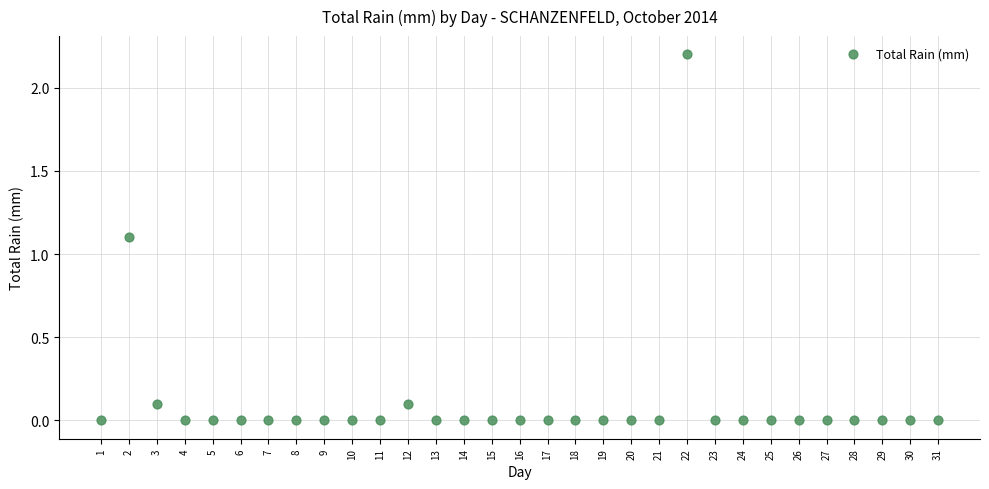

What is the range of Y values (max minus min)?

2.2